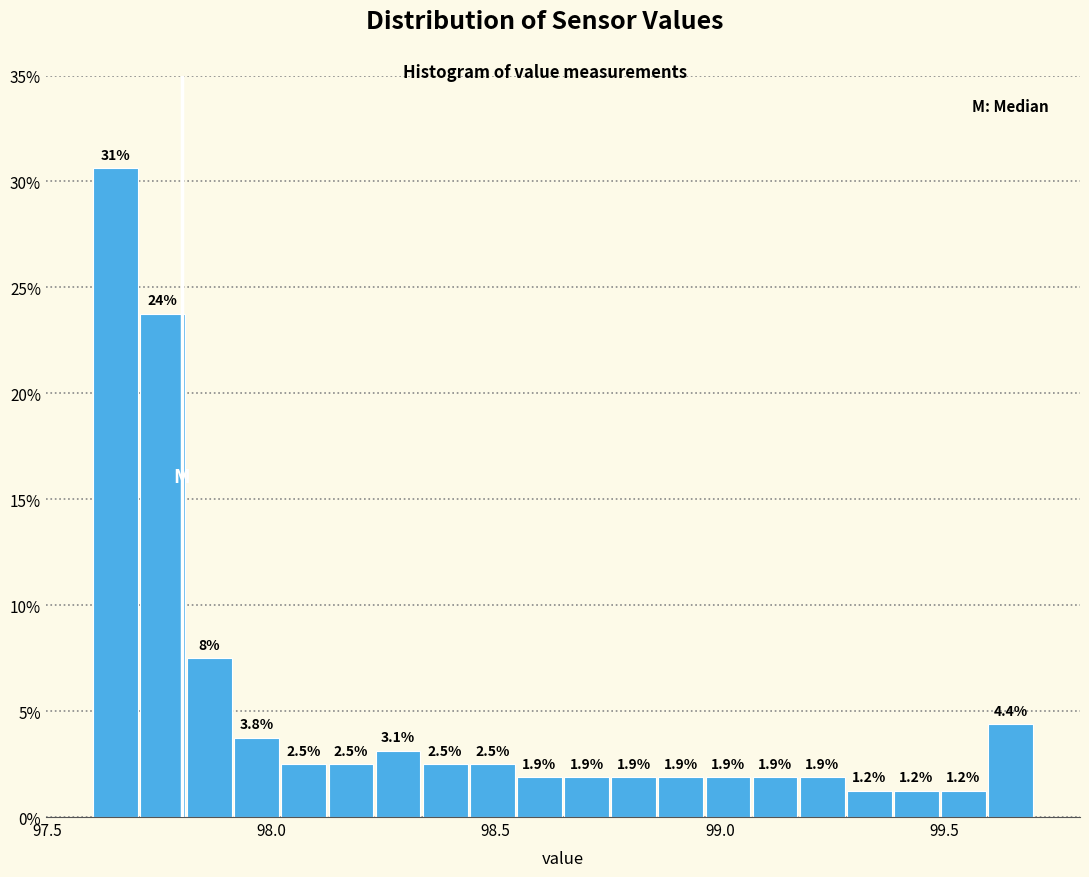

Around what value on the x-axis is the tallest bar? Give the approximate position of its centre, as read against the axis.

97.65